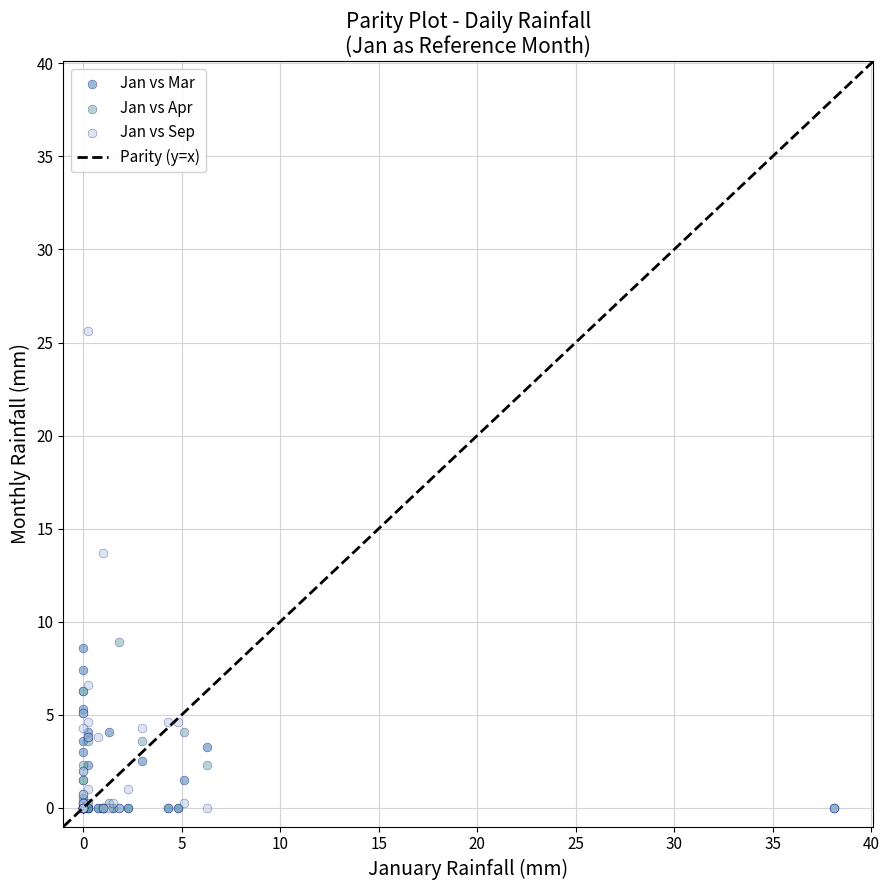

Across all series, what Y value is closest to 12?

13.7